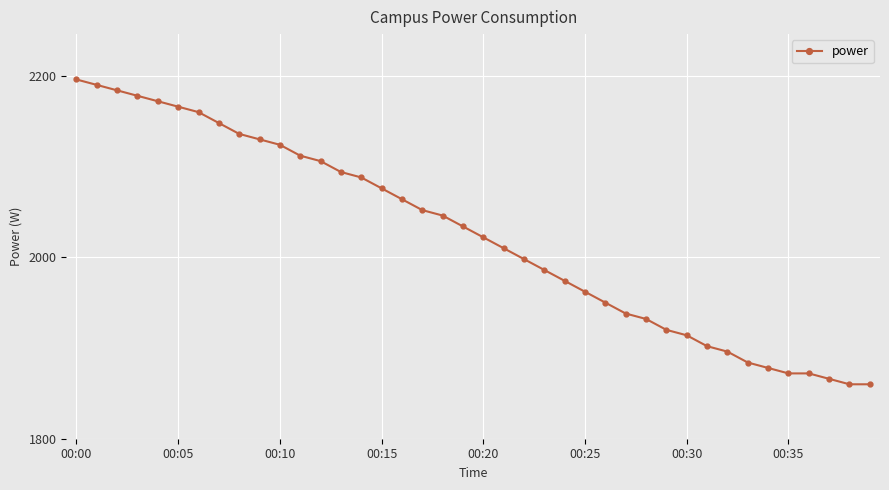

Reading left to right, list all the values displayed in this chart.

2196	2190	2184	2178	2172	2166	2160	2148	2136	2130	2124	2112	2106	2094	2088	2076	2064	2052	2046	2034	2022	2010	1998	1986	1974	1962	1950	1938	1932	1920	1914	1902	1896	1884	1878	1872	1872	1866	1860	1860